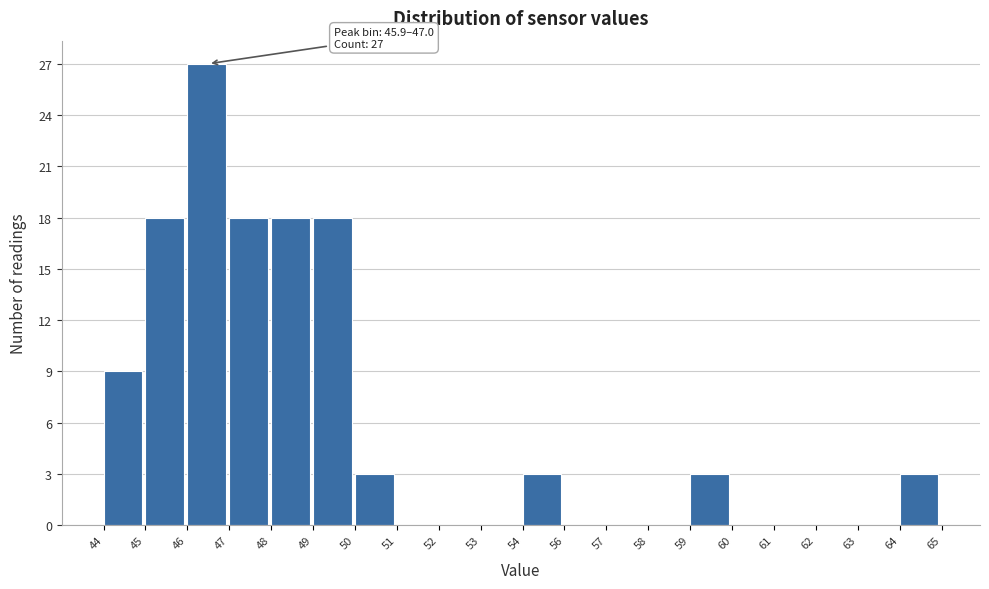

Reading left to right, what are all the values shown in this chart?

44=9	45=18	46=27	47=18	48=18	49=18	50=3	51=0	52=0	53=0	54=3	56=0	57=0	58=0	59=3	60=0	61=0	62=0	63=0	64=3